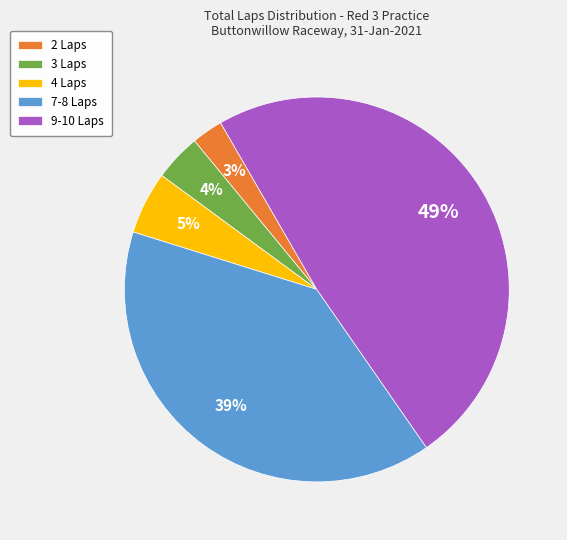

Is there a majority slice in this chart?

No